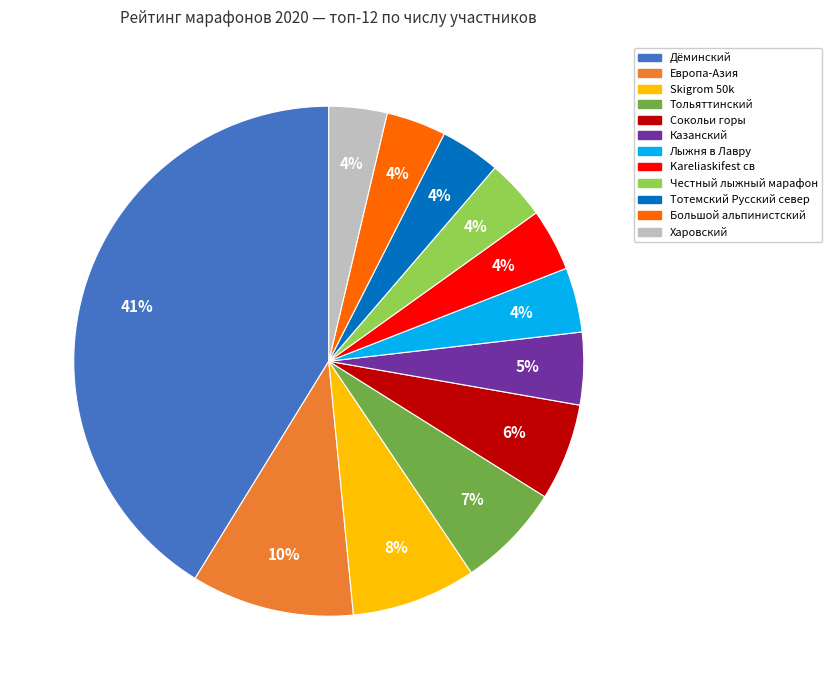

To the nearest percent, what is the average slice percentage?

8%